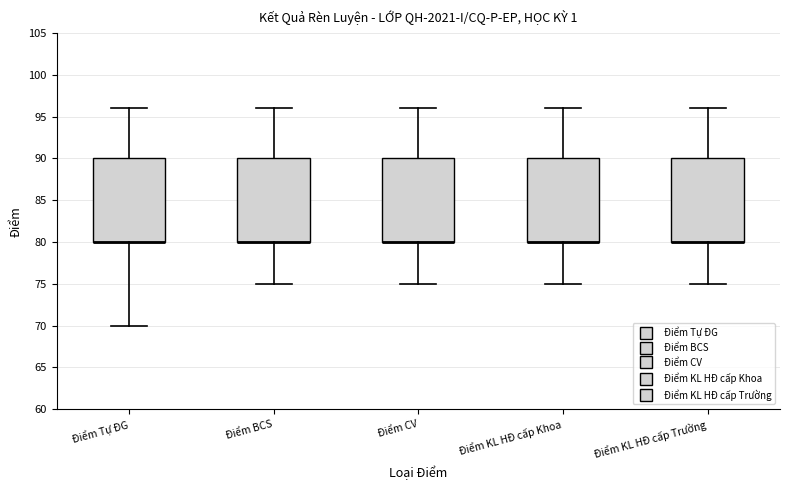

Where is the lower edge of the box for Điểm KL HĐ cấp Khoa on the y-axis? The values are not printed on the chart, so give them approximately, as read against the axis.

80